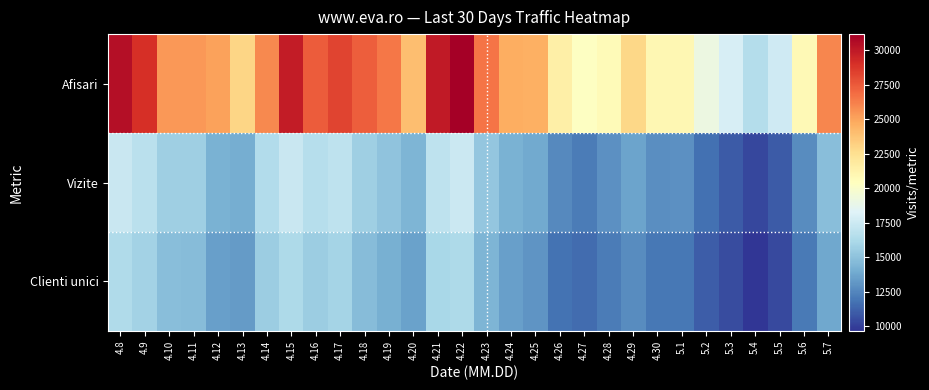

What is the spread (max minus min) of values at 4.20?

10388